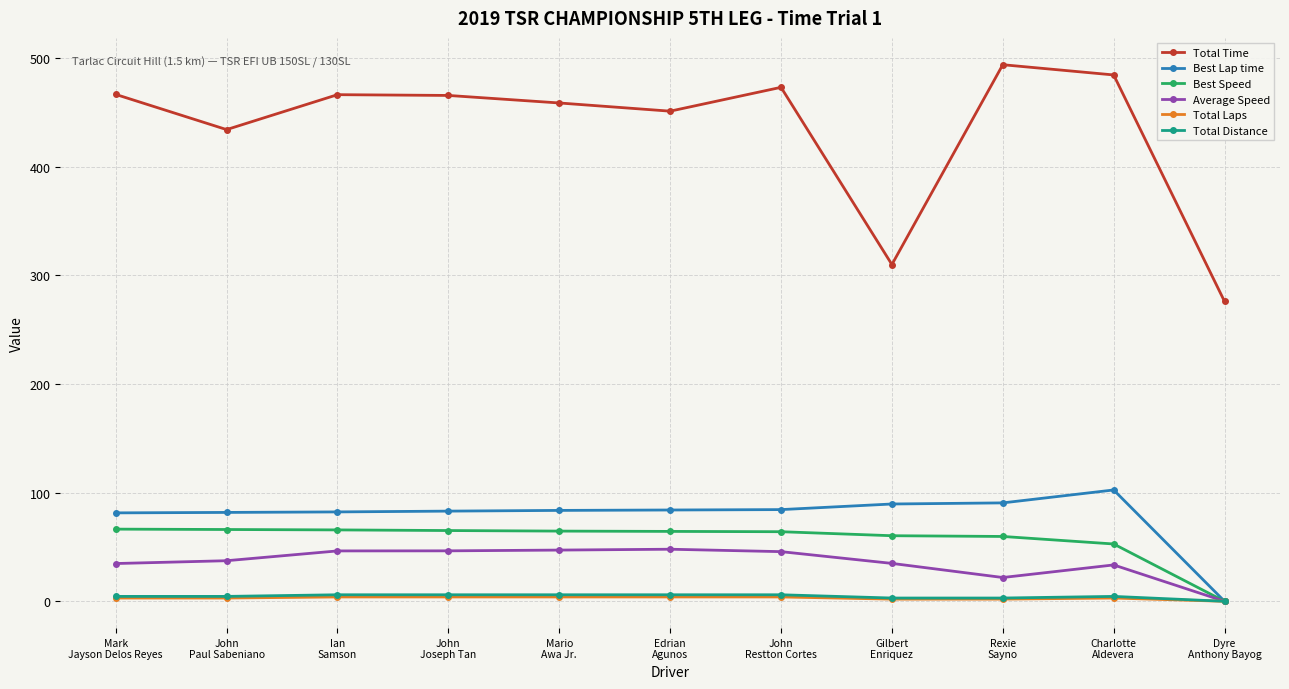

True or false: Total Time has more than 2 interior local peaks.

True